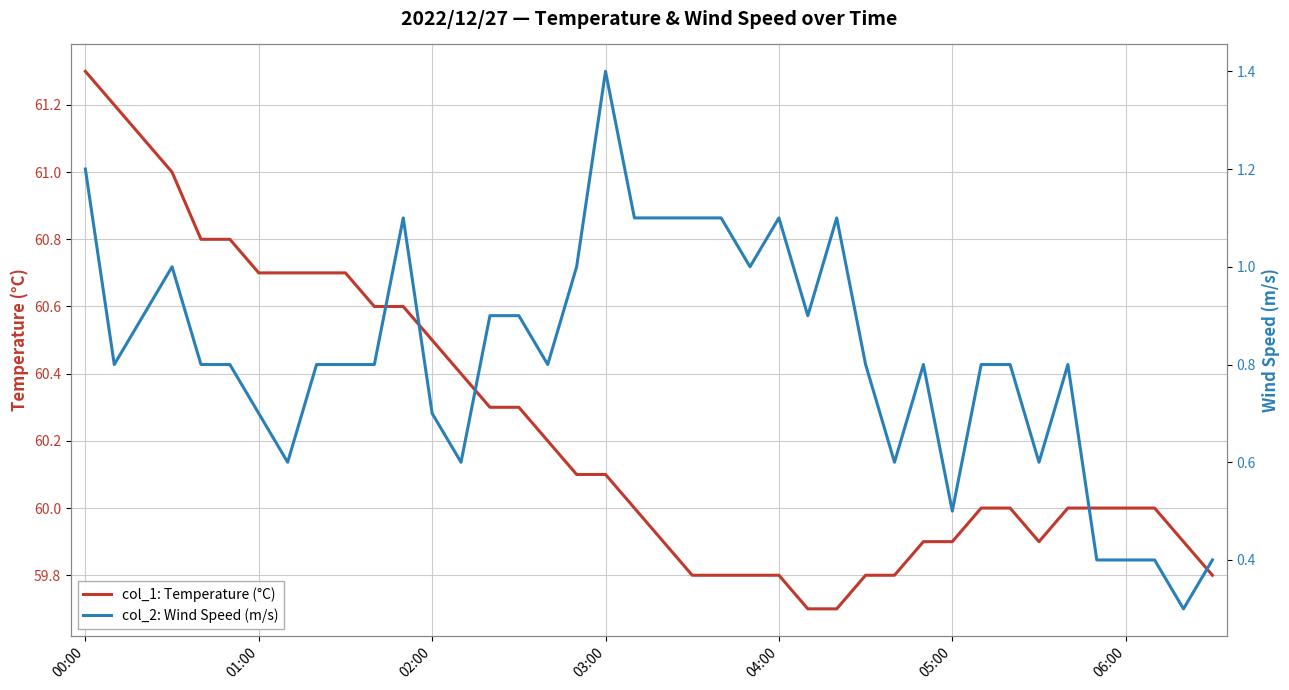

Reading right to left, what are all the values shown in this chart?

col_1: Temperature (°C): 59.8	59.9	60.0	60.0	60.0	60.0	59.9	60.0	60.0	59.9	59.9	59.8	59.8	59.7	59.7	59.8	59.8	59.8	59.8	59.9	60.0	60.1	60.1	60.2	60.3	60.3	60.4	60.5	60.6	60.6	60.7	60.7	60.7	60.7	60.8	60.8	61.0	61.1	61.2	61.3
col_2: Wind Speed (m/s): 0.4	0.3	0.4	0.4	0.4	0.8	0.6	0.8	0.8	0.5	0.8	0.6	0.8	1.1	0.9	1.1	1.0	1.1	1.1	1.1	1.1	1.4	1.0	0.8	0.9	0.9	0.6	0.7	1.1	0.8	0.8	0.8	0.6	0.7	0.8	0.8	1.0	0.9	0.8	1.2